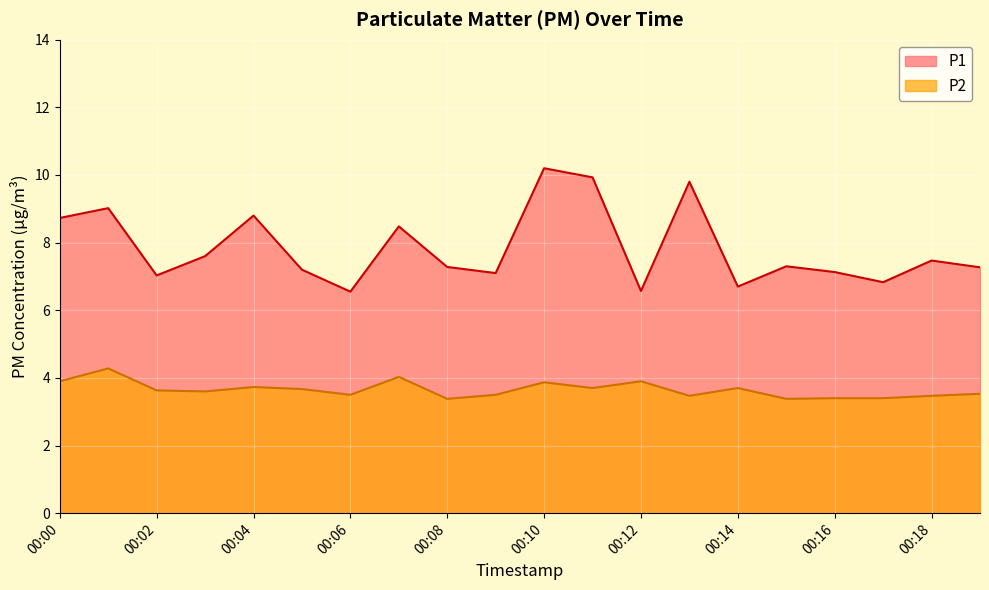

At which category does P1 reach its first local peak?

00:01